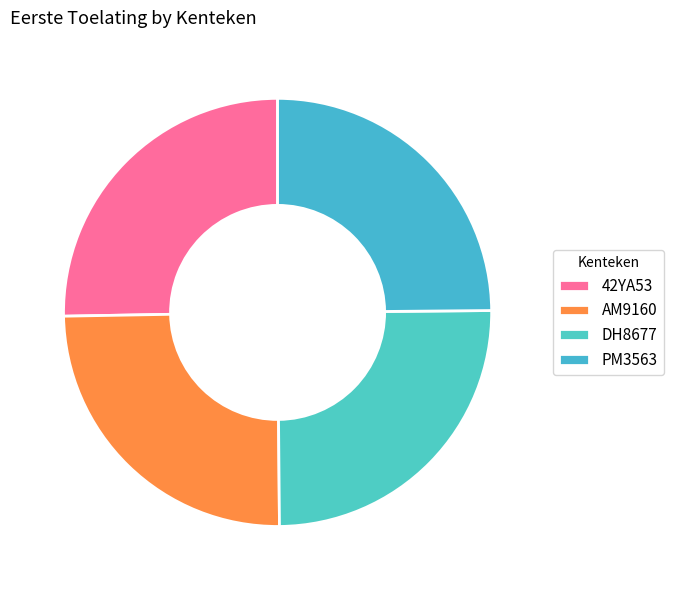

How many segments does this pie chart have?

4